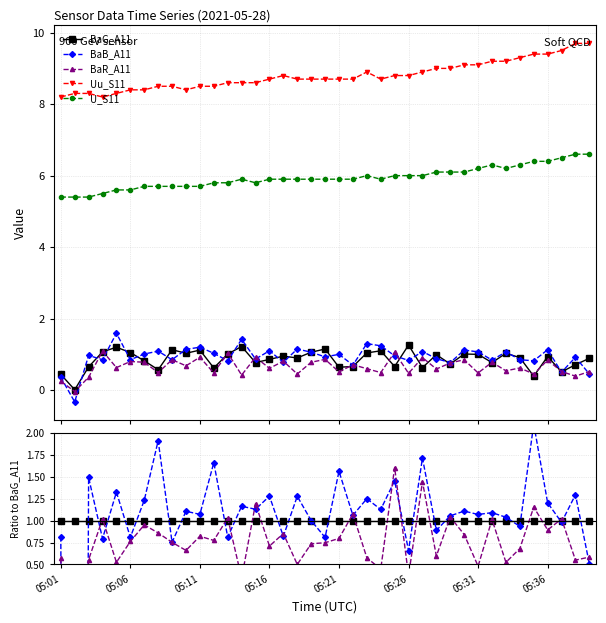

Rank the series at 9 from highest to lowest value.

Uu_S11, U_S11, BaB_A11, BaG_A11, BaR_A11